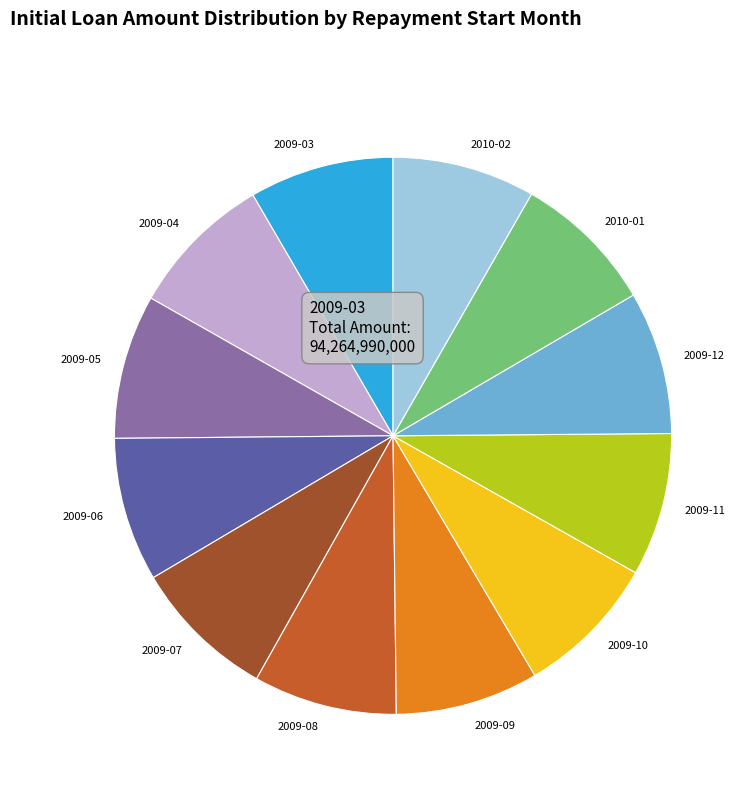

How many slices are in this pie chart?

12